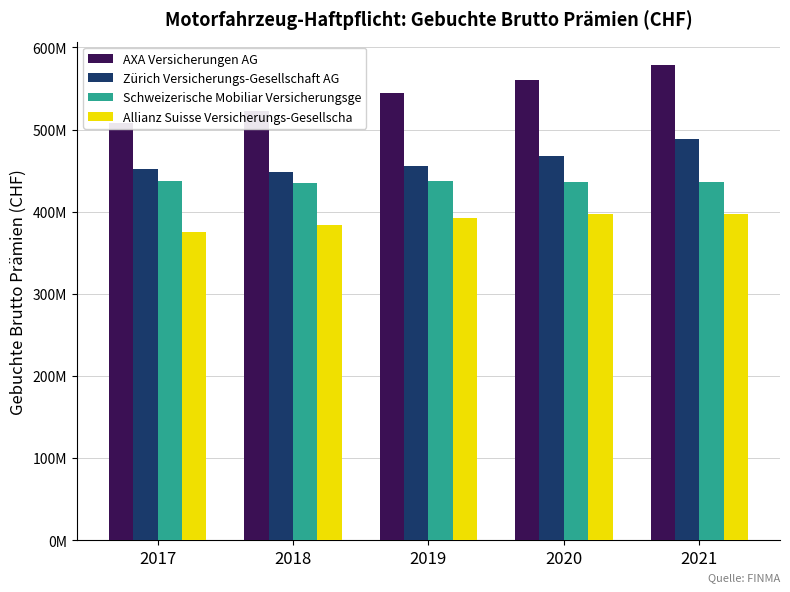

What is the minimum value for Schweizerische Mobiliar Versicherungsge?

434504750